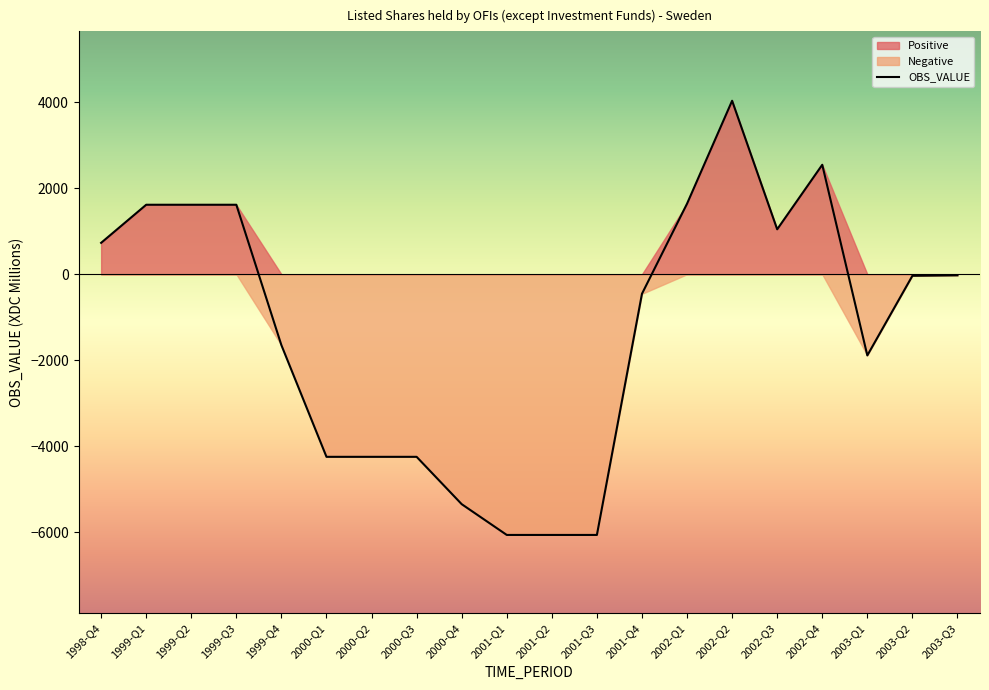

Where is Positive nearest to the value 2017?

2002-Q1